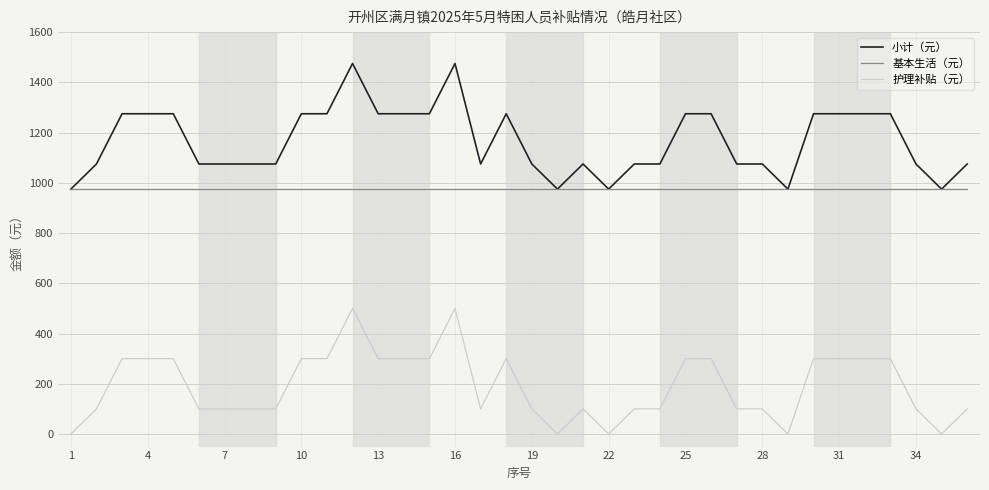

List the series in order of their peak value, highest first.

小计（元）, 基本生活（元）, 护理补贴（元）